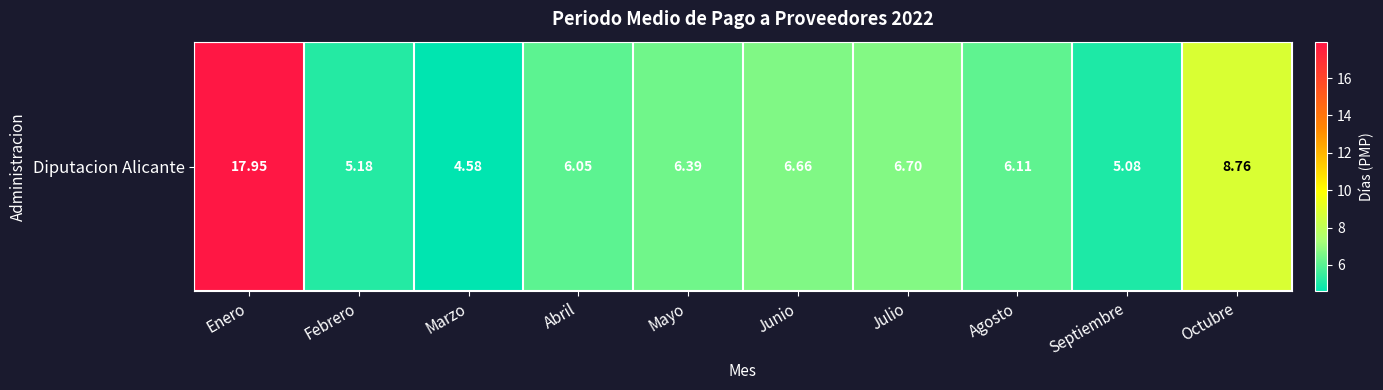

What is the difference between the maximum and second lowest values?

12.9